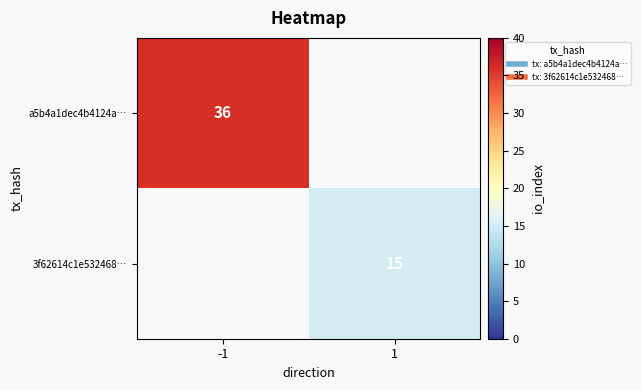

Is it true that a5b4a1dec4b4124a… equals 36.0 at -1?

True